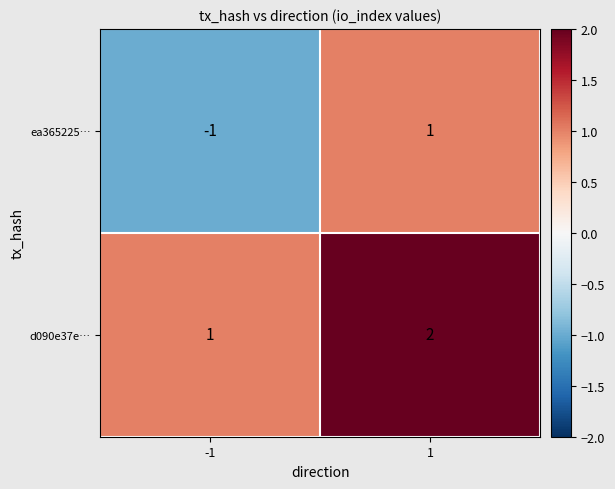

The d090e37e… series shows 2 at 1. True or false?

True